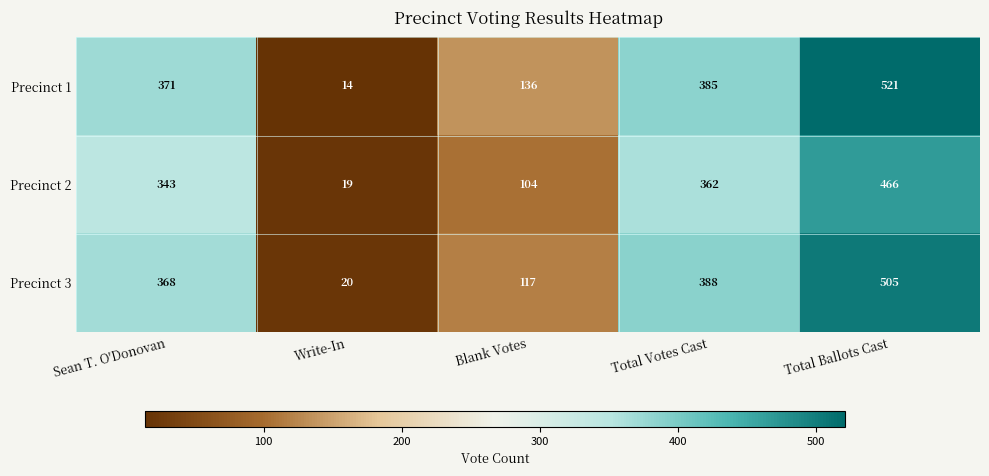

What is the minimum value for Precinct 3?

20